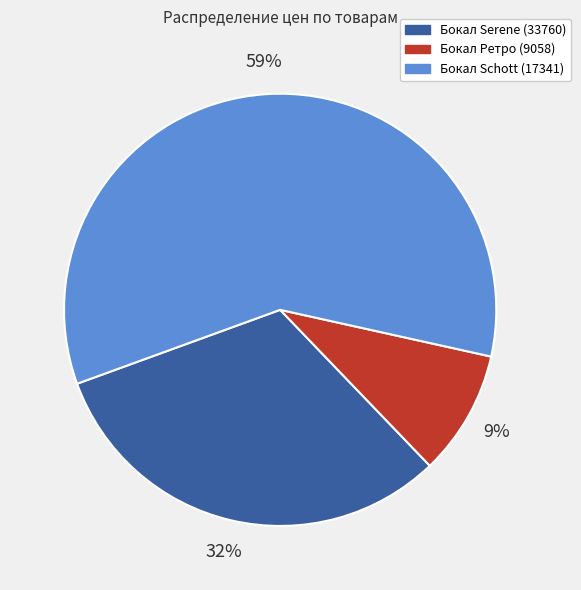

To the nearest percent, what is the difference between the largest and smallest slice percentages?

50%